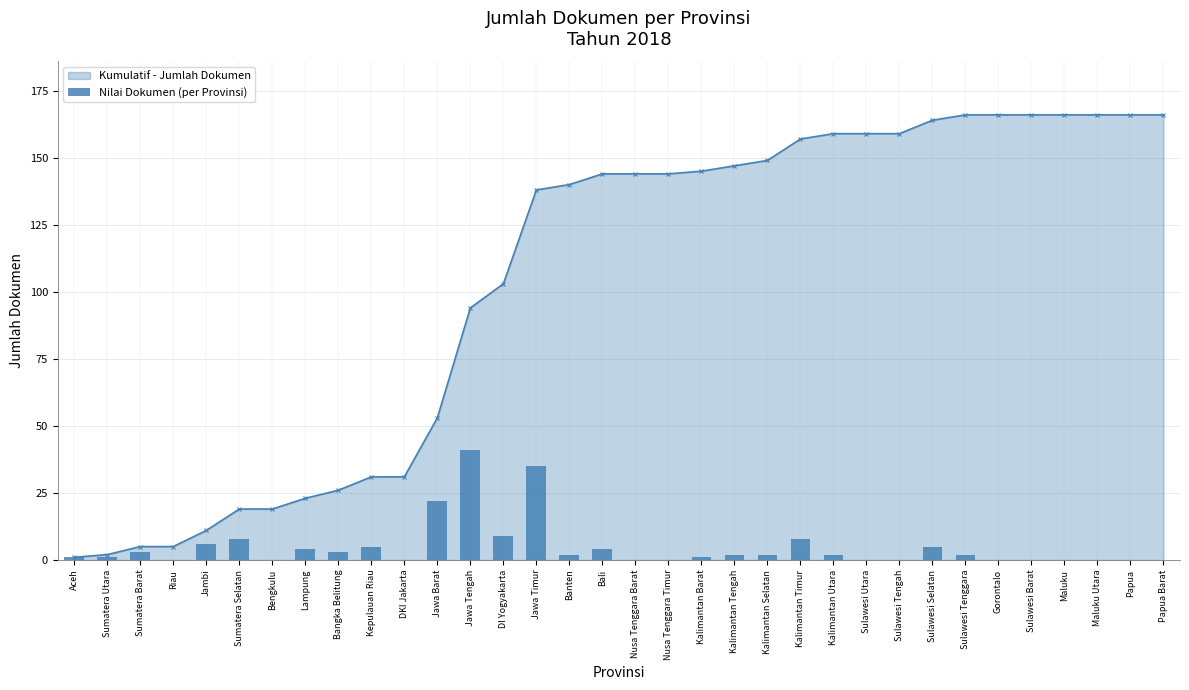

At which label is the value closest to 20?

Jawa Barat